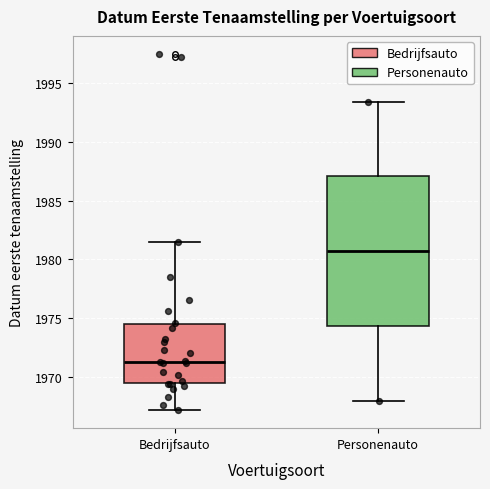

Reading left to right, read every box against the y-axis: the position of its median line, the range the box covers, and the ends of its whiskers. The values are not printed on the chart, so give them approximately, as read against the axis.

Bedrijfsauto: median 1971.5, box 1969.5 to 1974.5, whiskers 1967.0 to 1981.5
Personenauto: median 1980.5, box 1974.5 to 1987.0, whiskers 1968.0 to 1993.5